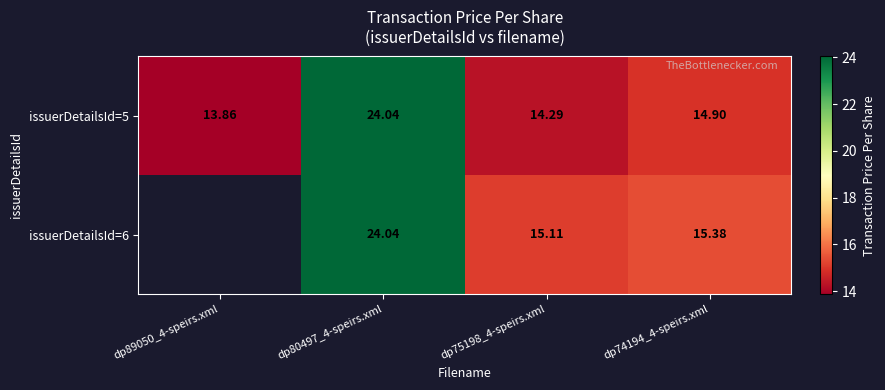

How many distinct data groups are displayed?

2